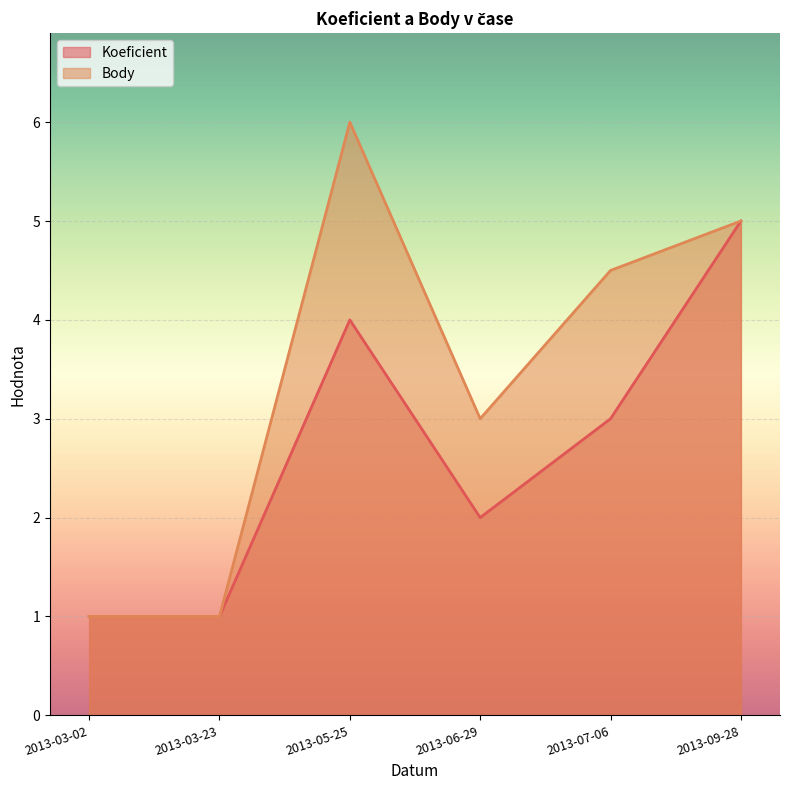

At which category is the sum across all series the highest?

2013-05-25